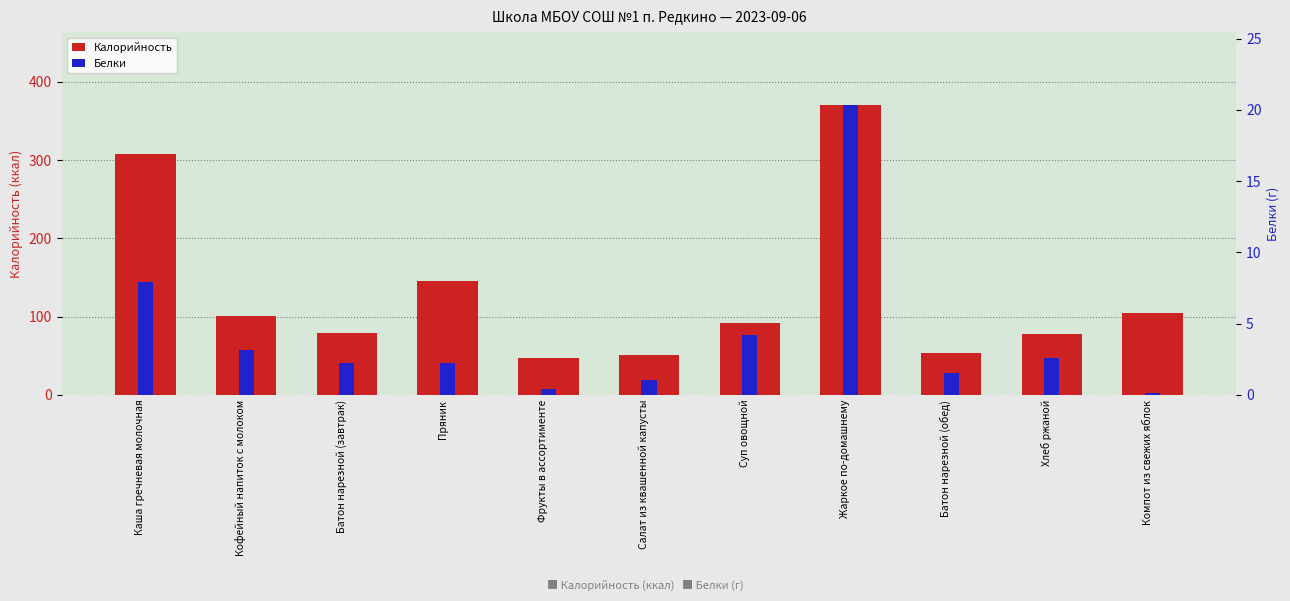

Reading right to left, list all the values displayed in this chart.

Калорийность: Компот из свежих яблок=104.9	Хлеб ржаной=77.7	Батон нарезной (обед)=52.8	Жаркое по-домашнему=370.9	Суп овощной=91.4	Салат из квашенной капусты=51.4	Фрукты в ассортименте=47.0	Пряник=144.8	Батон нарезной (завтрак)=79.2	Кофейный напиток с молоком=100.6	Каша гречневая молочная=308.2
Белки: Компот из свежих яблок=0.1	Хлеб ржаной=2.5	Батон нарезной (обед)=1.5	Жаркое по-домашнему=20.4	Суп овощной=4.2	Салат из квашенной капусты=1.0	Фрукты в ассортименте=0.4	Пряник=2.2	Батон нарезной (завтрак)=2.2	Кофейный напиток с молоком=3.2	Каша гречневая молочная=7.9